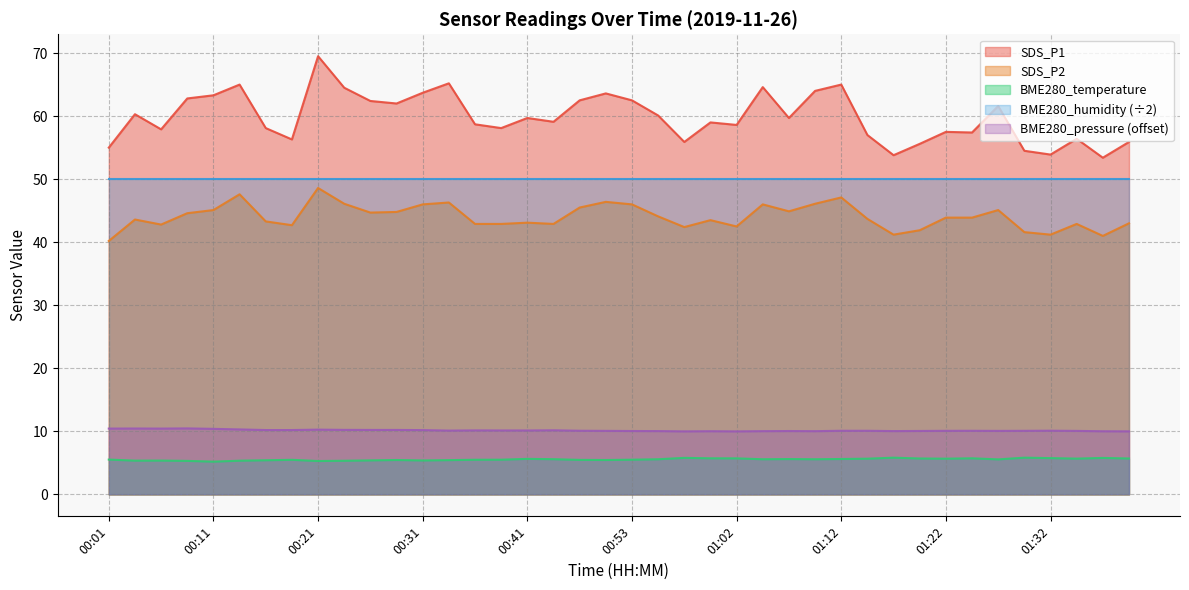

At which label does SDS_P1 first exceed 59?

00:03